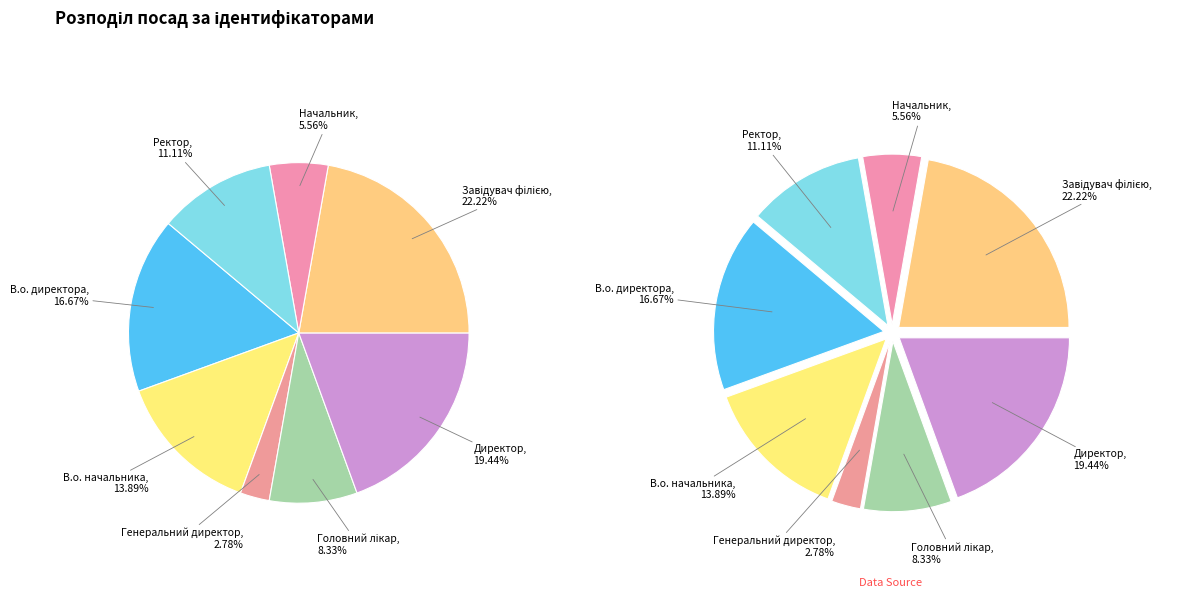

What is the total percentage of Ректор and Головний лікар?

19.4%